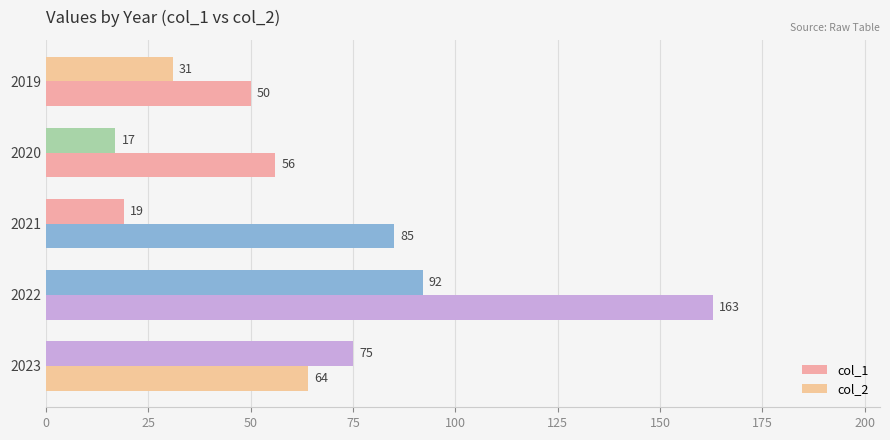

What is the value of the col_2 bar at the 2nd from the left?

17